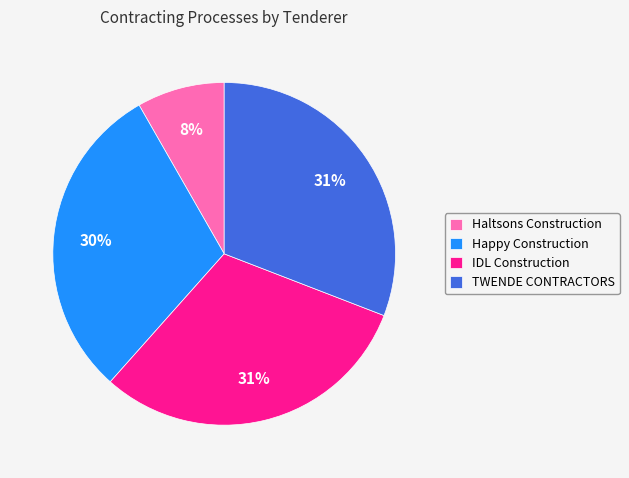

Which slice is the smallest?

Haltsons Construction